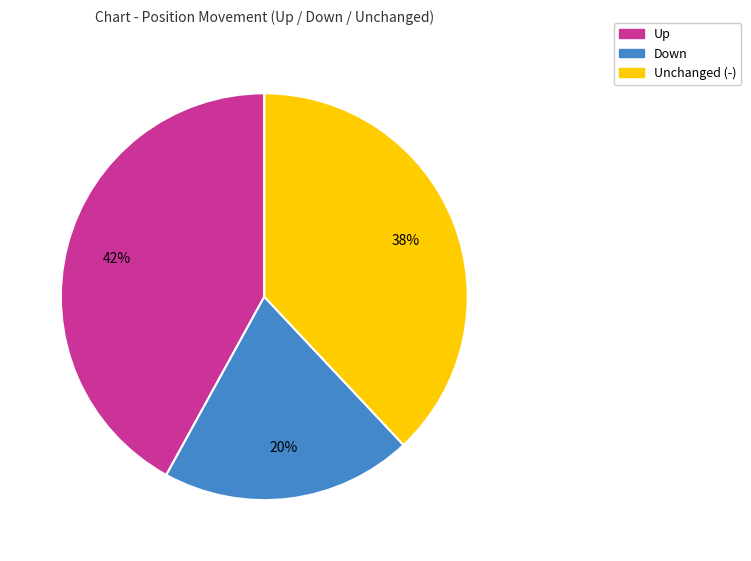

Is Up the majority of the pie?

No